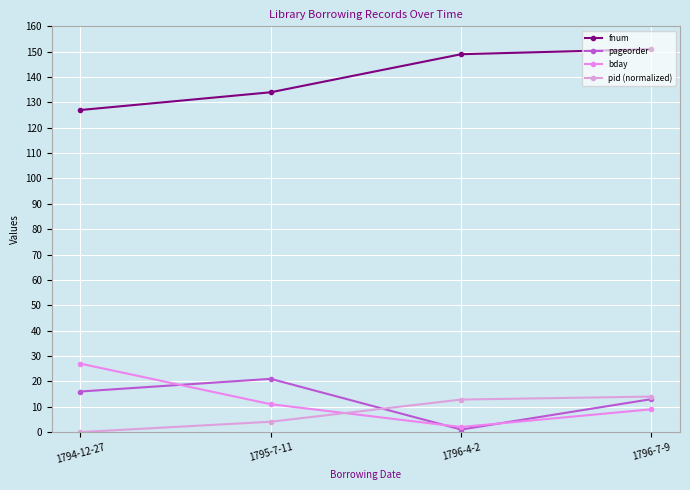

Does the chart display data point markers on the line(s)?

Yes